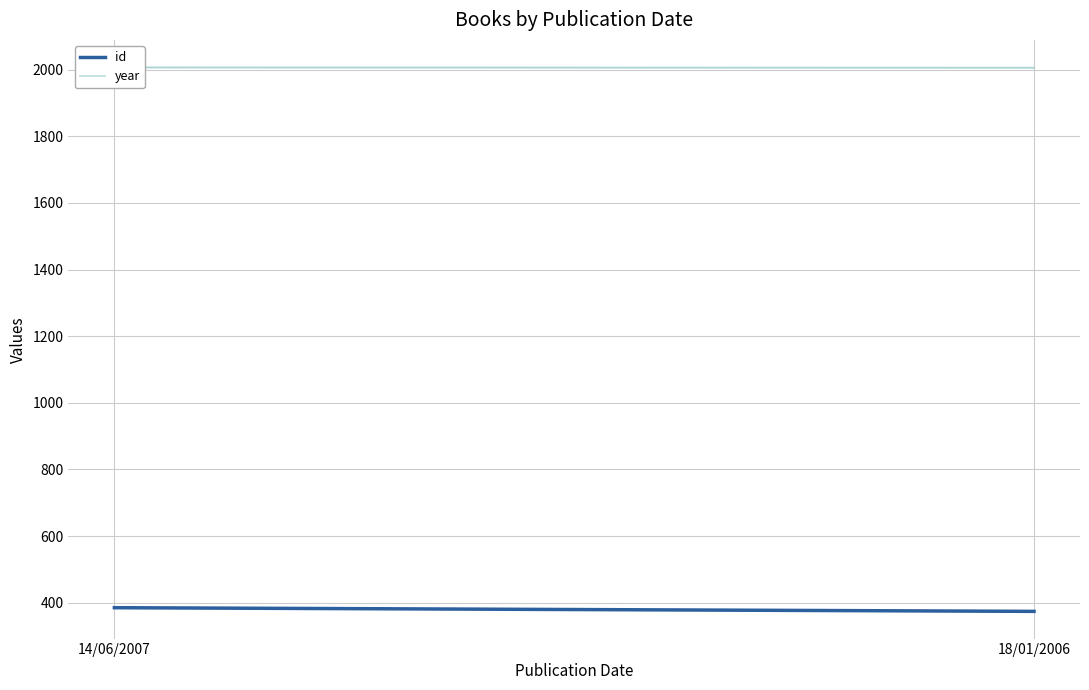

At which label does year reach its peak?

14/06/2007